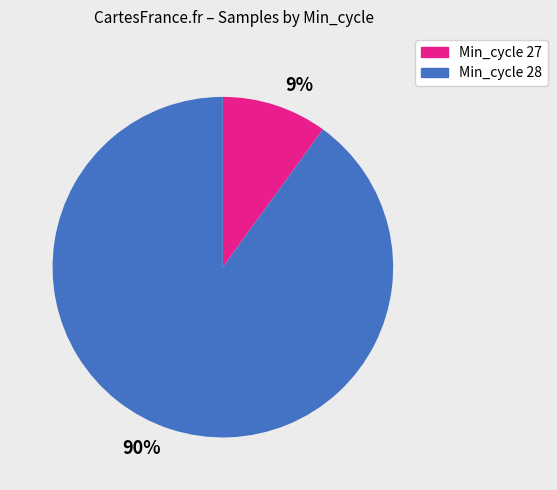

True or false: 28 accounts for 1% of the total.

False